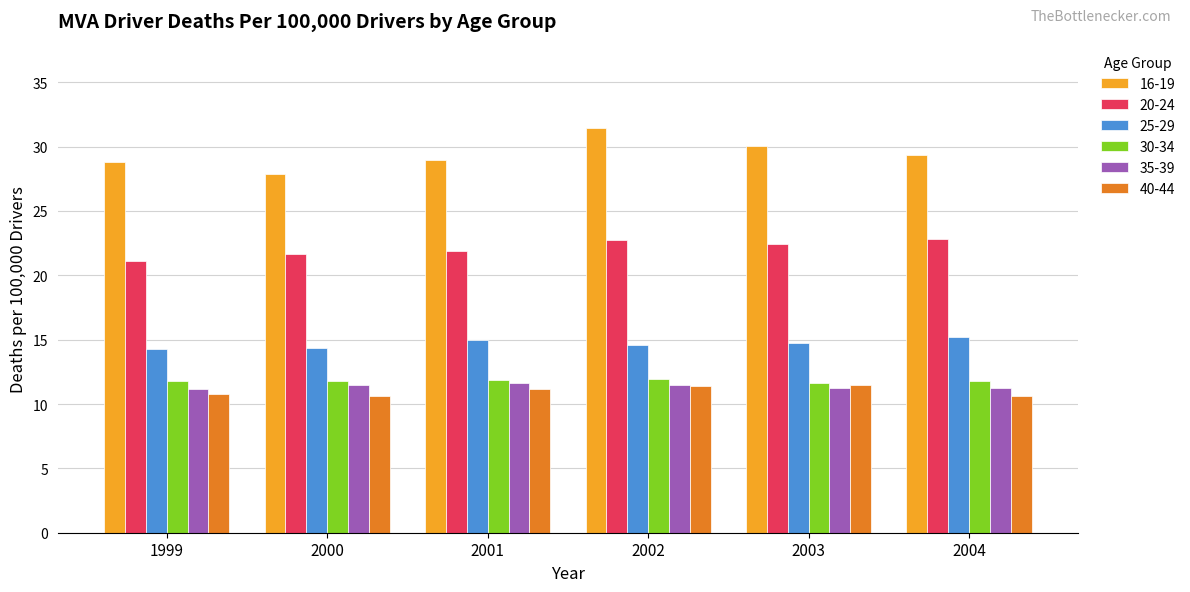

How many groups of bars are there?

6